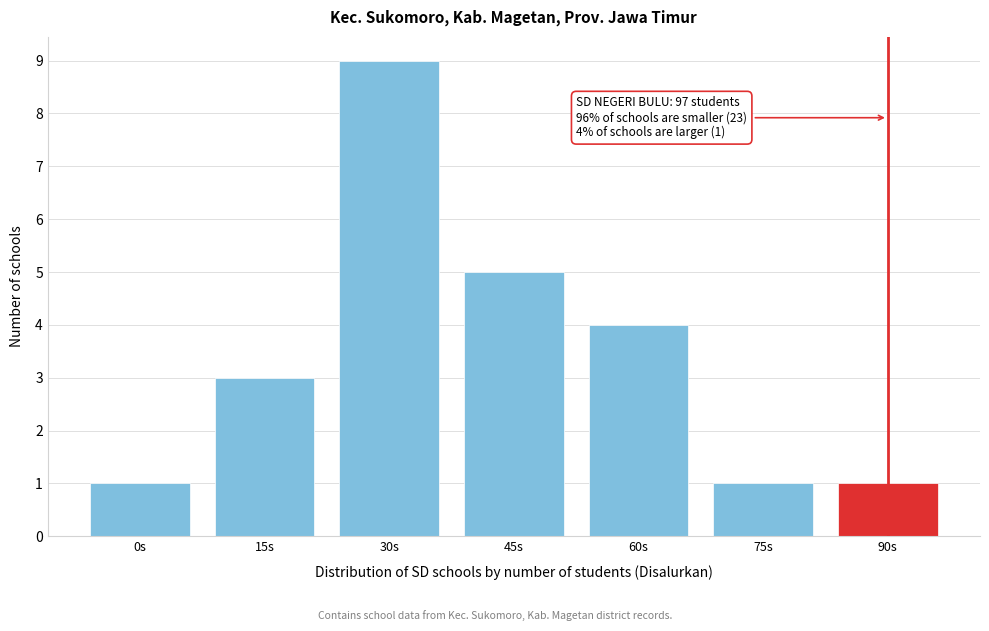

Reading left to right, what are all the values shown in this chart?

0s=1	15s=3	30s=9	45s=5	60s=4	75s=1	90s=1